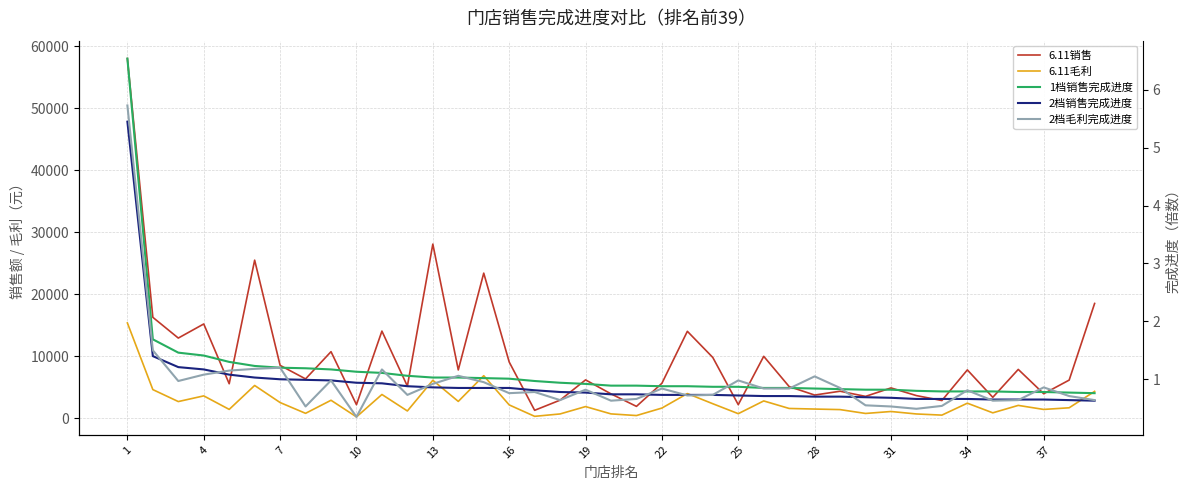

How many distinct data groups are displayed?

5